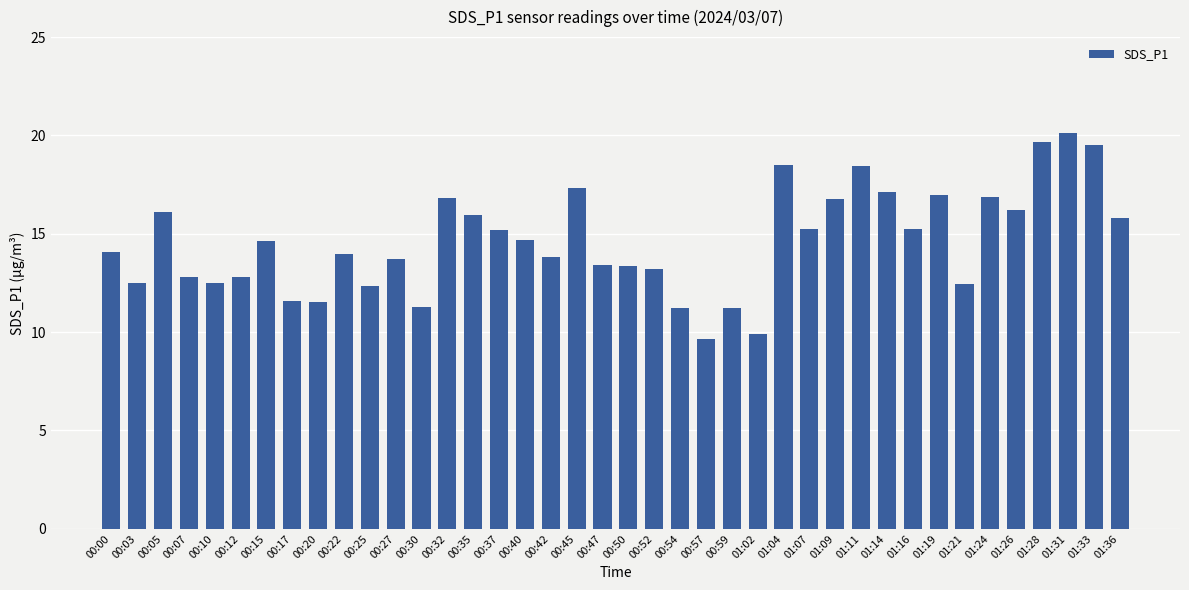

Between 01:16 and 01:26, which is larger?

01:26